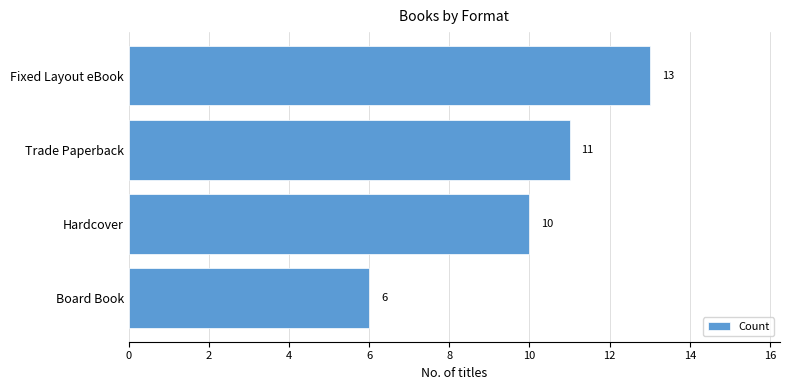

At which category does the chart reach its peak across all series?

Fixed Layout eBook